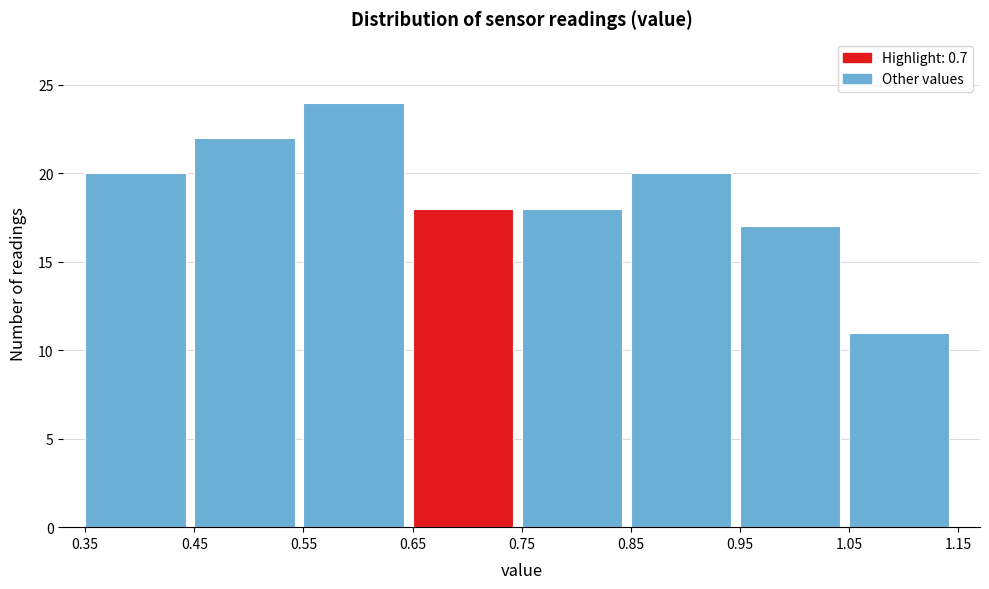

Reading left to right, list every bar in this chart as the range it spans on the x-axis followed by its height. The values are not printed on the chart, so give them approximately, as read against the axis.

0.35 to 0.45: 20
0.45 to 0.55: 22
0.55 to 0.65: 24
0.65 to 0.75: 18
0.75 to 0.85: 18
0.85 to 0.95: 20
0.95 to 1.05: 17
1.05 to 1.15: 11